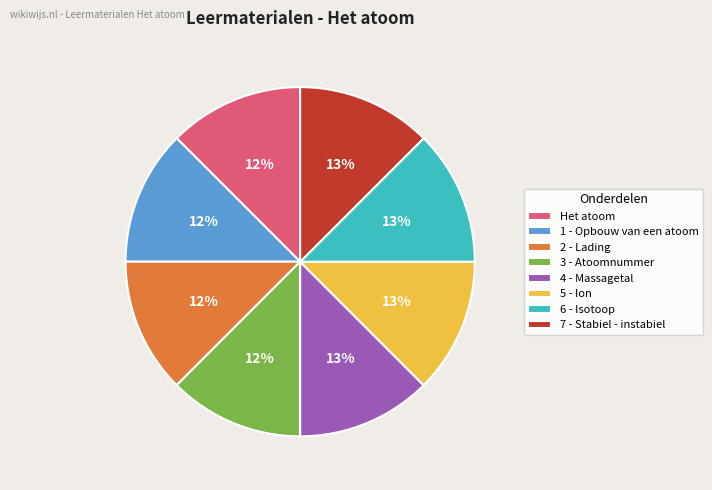

Is there a majority slice in this chart?

No